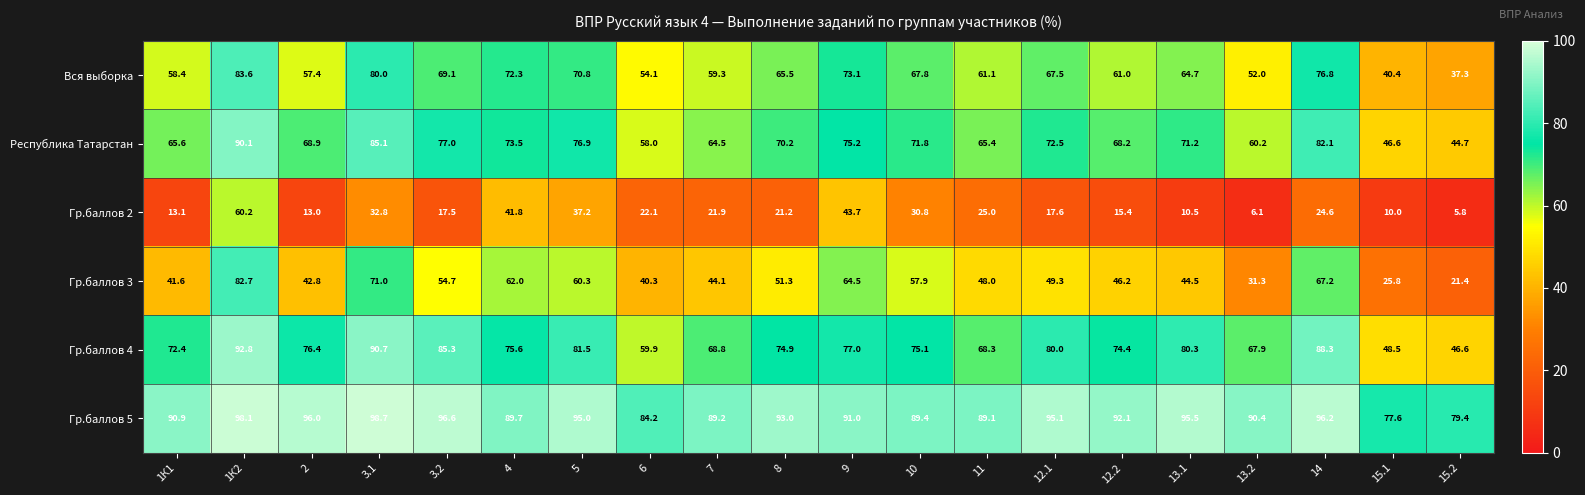

The value of Гр.баллов 3 at 1К1 is 65.8. True or false?

False